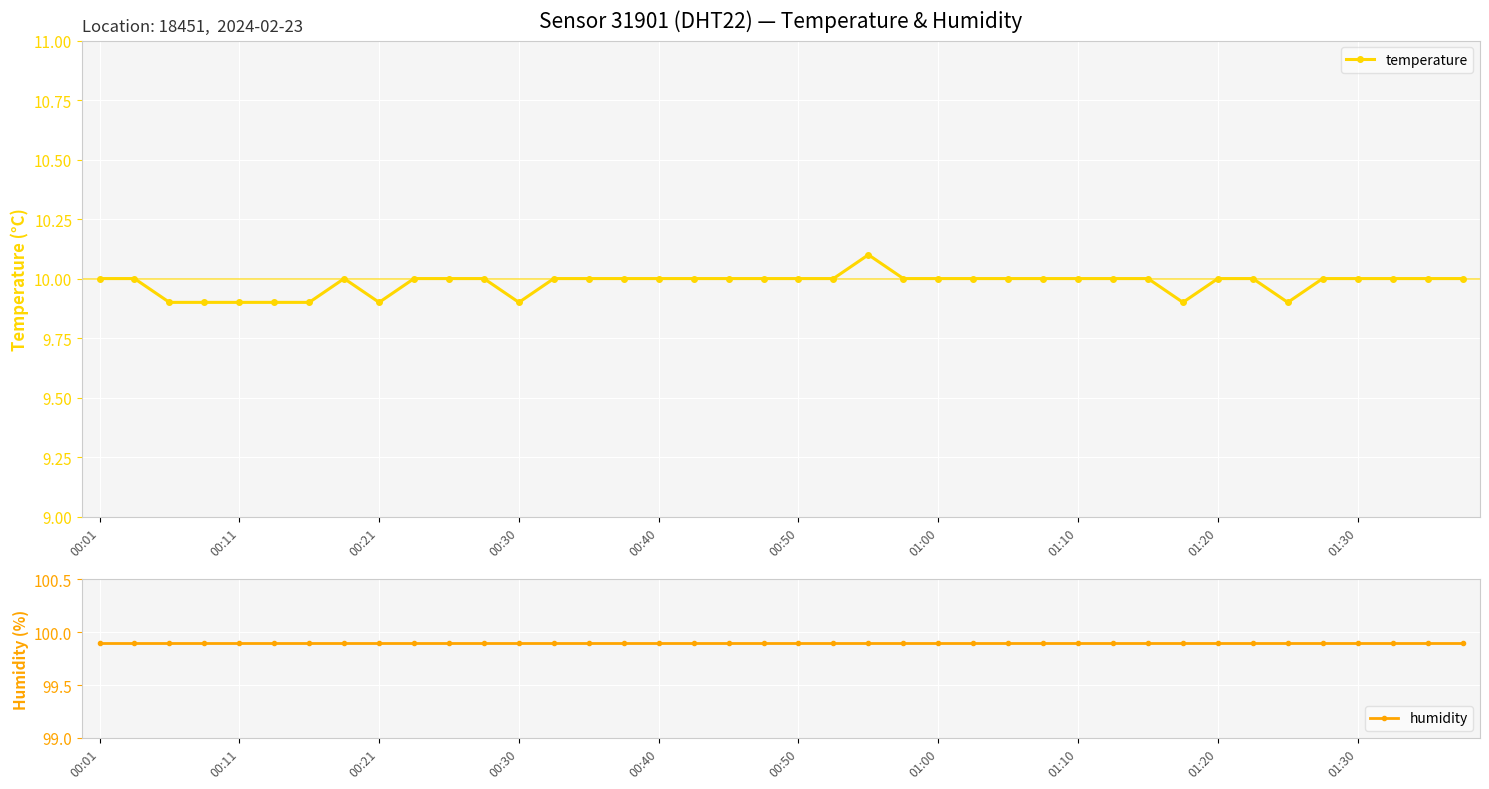

Reading left to right, what are all the values shown in this chart?

temperature: 10.0	10.0	9.9	9.9	9.9	9.9	9.9	10.0	9.9	10.0	10.0	10.0	9.9	10.0	10.0	10.0	10.0	10.0	10.0	10.0	10.0	10.0	10.1	10.0	10.0	10.0	10.0	10.0	10.0	10.0	10.0	9.9	10.0	10.0	9.9	10.0	10.0	10.0	10.0	10.0
humidity: 99.9	99.9	99.9	99.9	99.9	99.9	99.9	99.9	99.9	99.9	99.9	99.9	99.9	99.9	99.9	99.9	99.9	99.9	99.9	99.9	99.9	99.9	99.9	99.9	99.9	99.9	99.9	99.9	99.9	99.9	99.9	99.9	99.9	99.9	99.9	99.9	99.9	99.9	99.9	99.9